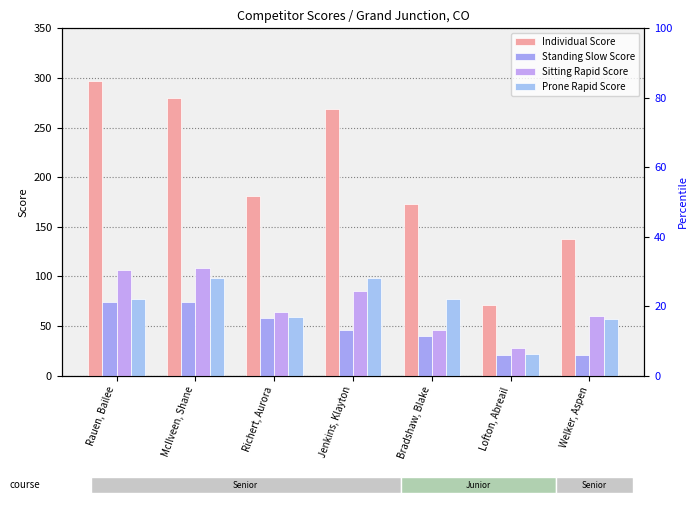

At which category is the sum across all series the highest?

McIlveen, Shane